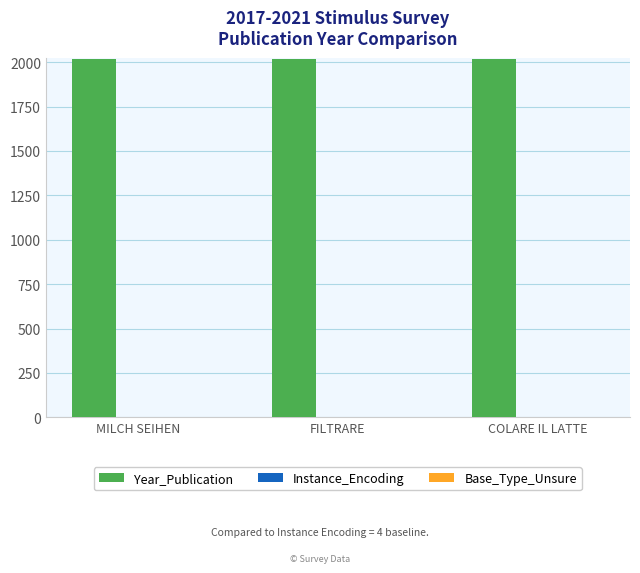

Which series has the largest total across all categories?

Year_Publication